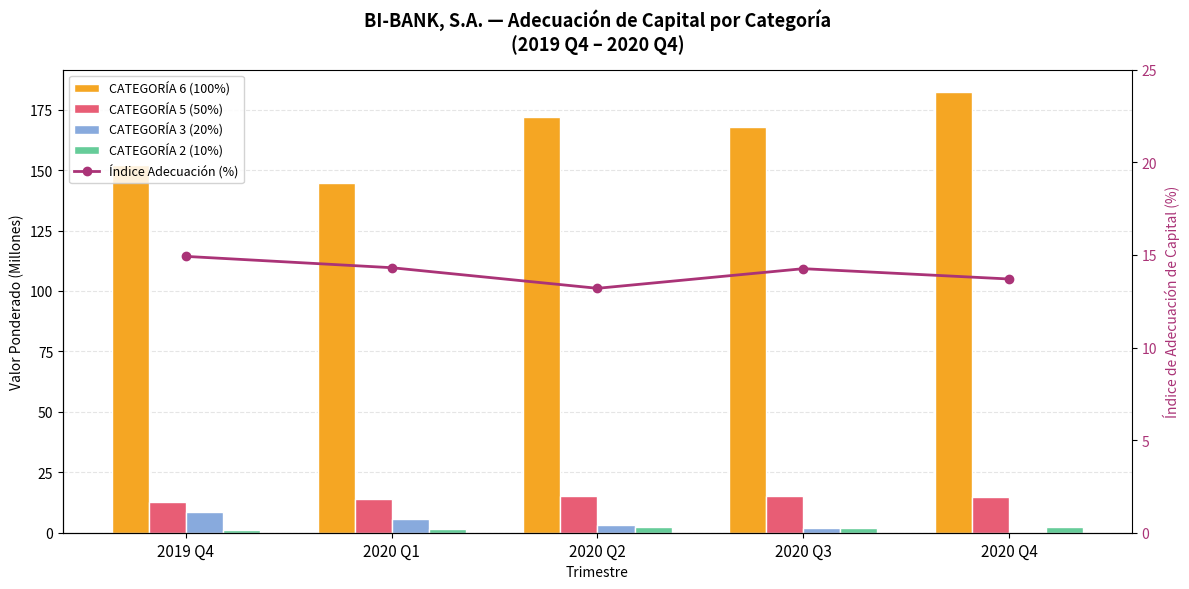

At which category is the sum across all series the highest?

2020 Q4